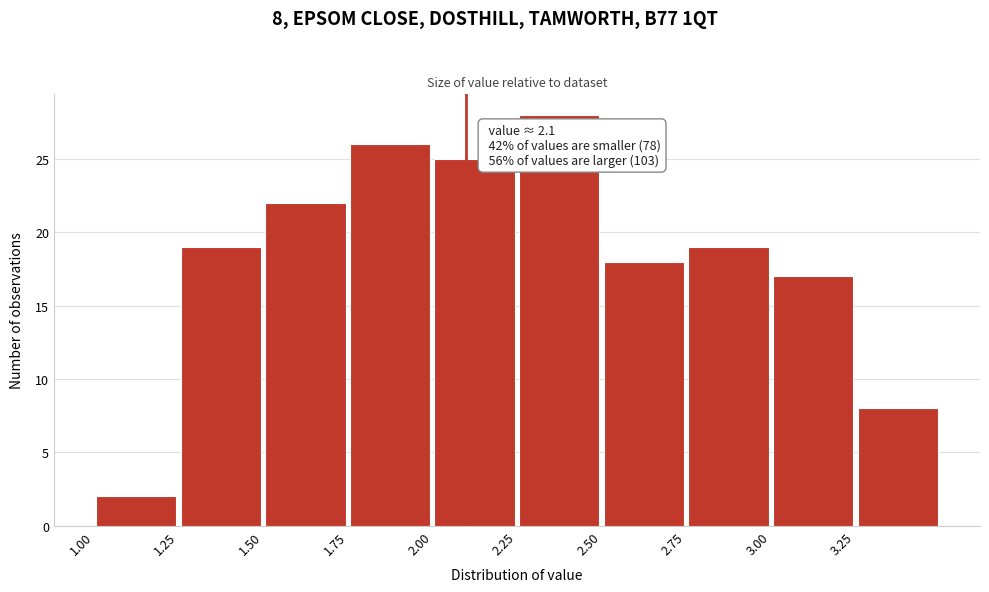

Which range on the x-axis has the tallest bar?

2.25 to 2.50